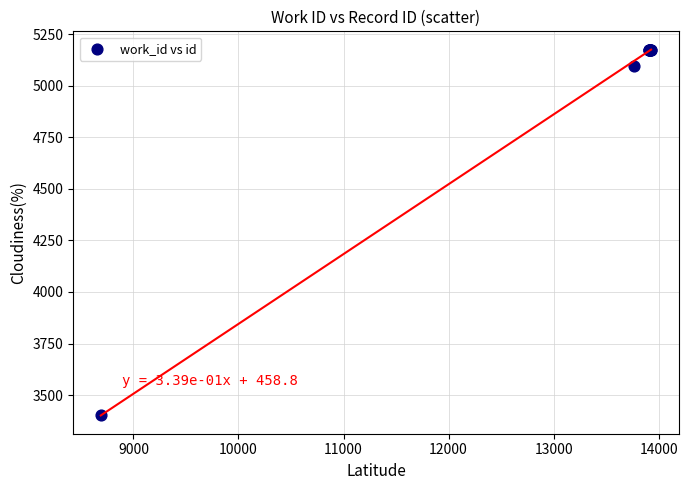

What Y value in the scatter plot is closest to 4288?

5095